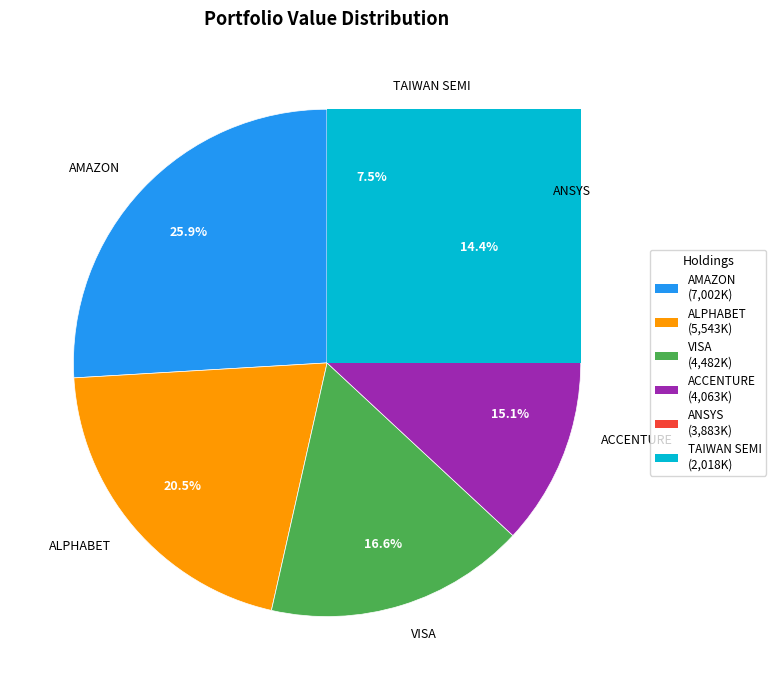

To the nearest percent, what is the combined percentage of ACCENTURE PLC IRELAND and AMAZON COM INC?

41%